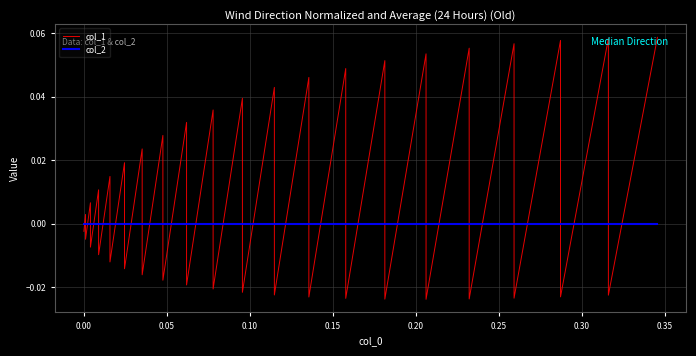

Reading left to right, extract all data points from this chart.

col_1: -0.0	0.0	-0.0	0.0	-0.0	0.0	-0.0	0.0	-0.0	0.0	-0.0	0.0	-0.0	0.0	-0.0	0.0	-0.0	0.0	-0.0	0.0	-0.0	0.0	-0.0	0.0	-0.0	0.0	-0.0	0.1	-0.0	0.1	-0.0	0.1	-0.0	0.1	-0.0	0.1	-0.0	0.1	-0.0	0.1
col_2: 0.0	0.0	0.0	0.0	0.0	0.0	0.0	0.0	0.0	0.0	0.0	0.0	0.0	0.0	0.0	0.0	0.0	0.0	0.0	0.0	0.0	0.0	0.0	0.0	0.0	0.0	0.0	0.0	0.0	0.0	0.0	0.0	0.0	0.0	0.0	0.0	0.0	0.0	0.0	0.0